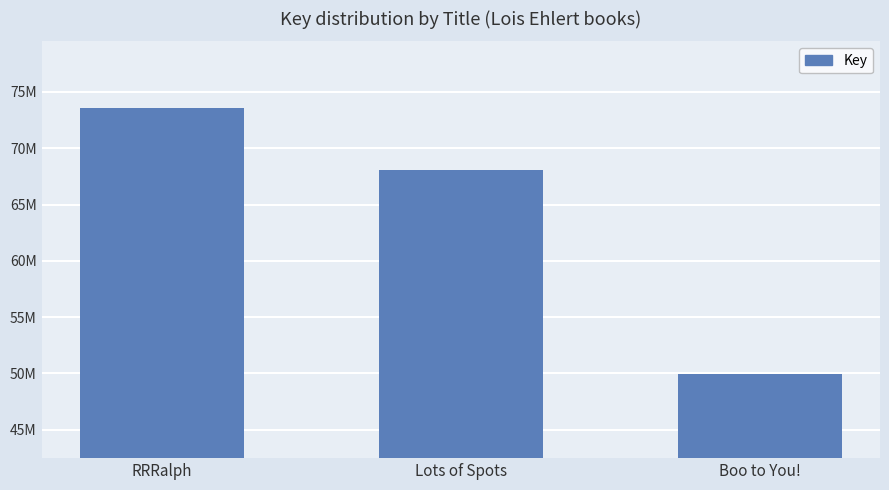

Rank the categories by value from highest to lowest.

RRRalph, Lots of Spots, Boo to You!